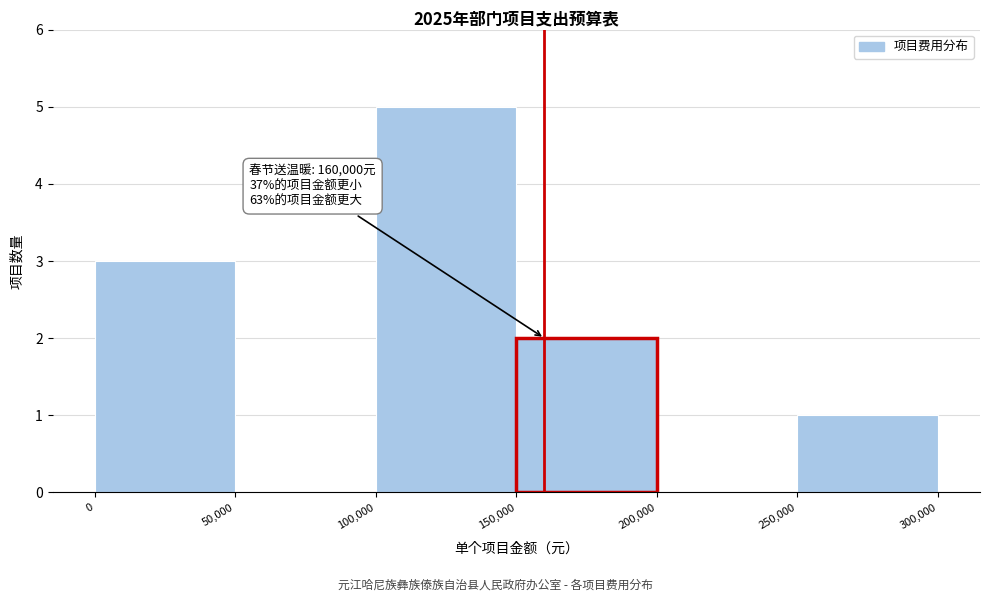

Which range on the x-axis has the tallest bar?

100,000 to 150,000